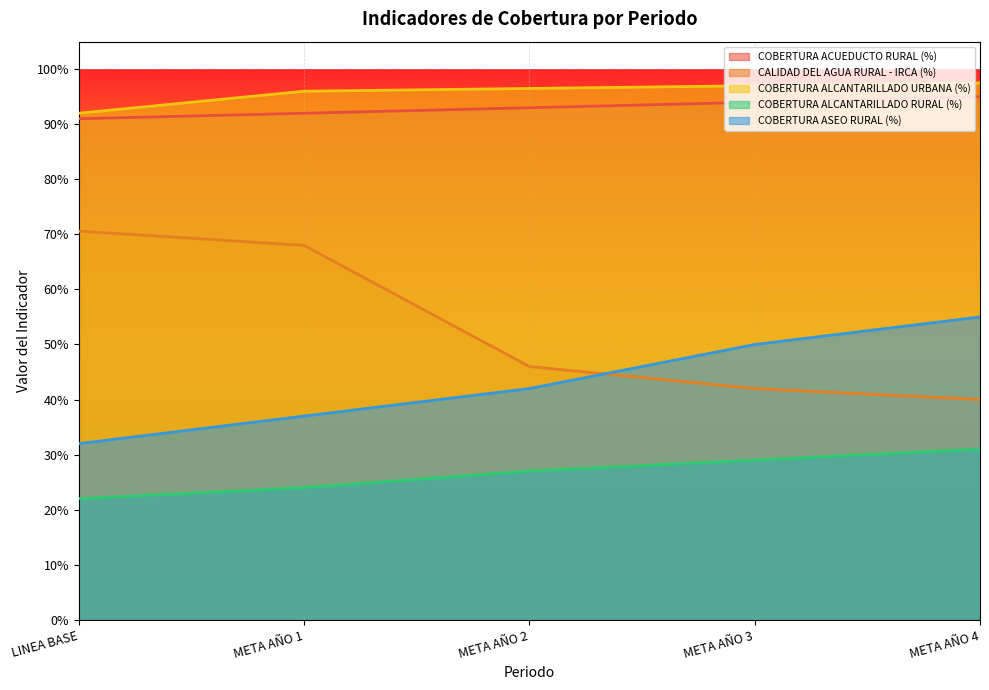

Reading left to right, what are all the values shown in this chart?

COBERTURA ACUEDUCTO RURAL (%): 0.9	0.9	0.9	0.9	0.9
CALIDAD DEL AGUA RURAL - IRCA (%): 0.7	0.7	0.5	0.4	0.4
COBERTURA ALCANTARILLADO URBANA (%): 0.9	1.0	1.0	1.0	1.0
COBERTURA ALCANTARILLADO RURAL (%): 0.2	0.2	0.3	0.3	0.3
COBERTURA ASEO RURAL (%): 0.3	0.4	0.4	0.5	0.6